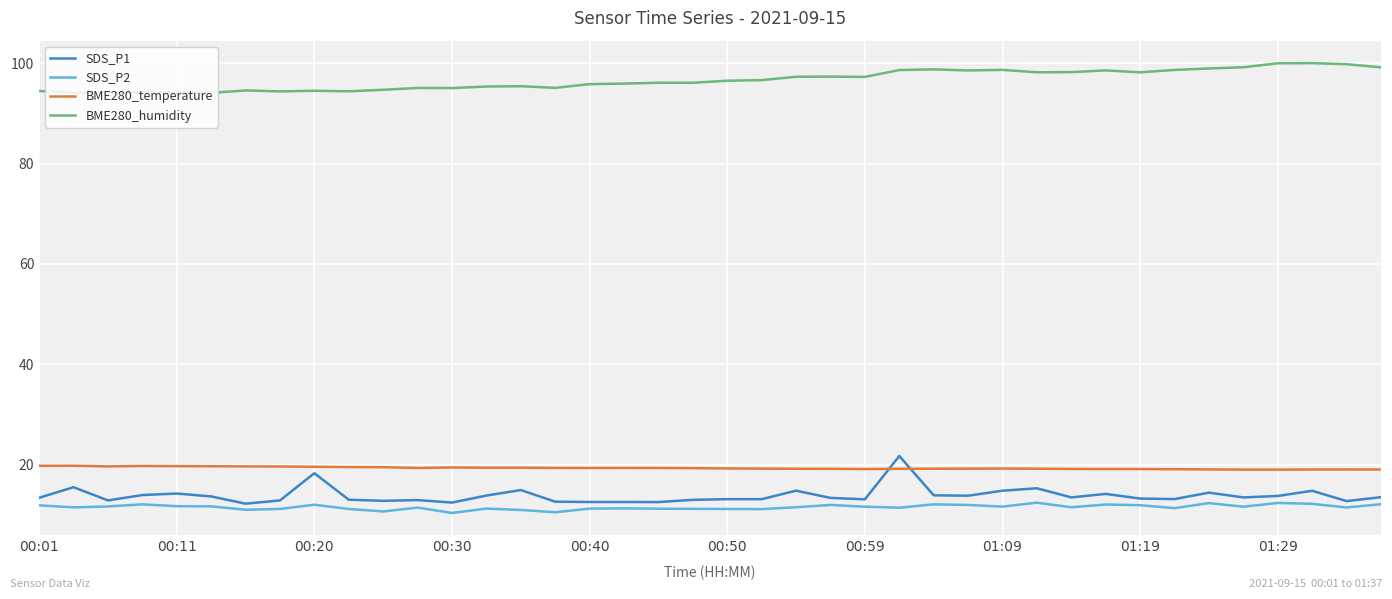

What is the maximum value for SDS_P2?

12.4